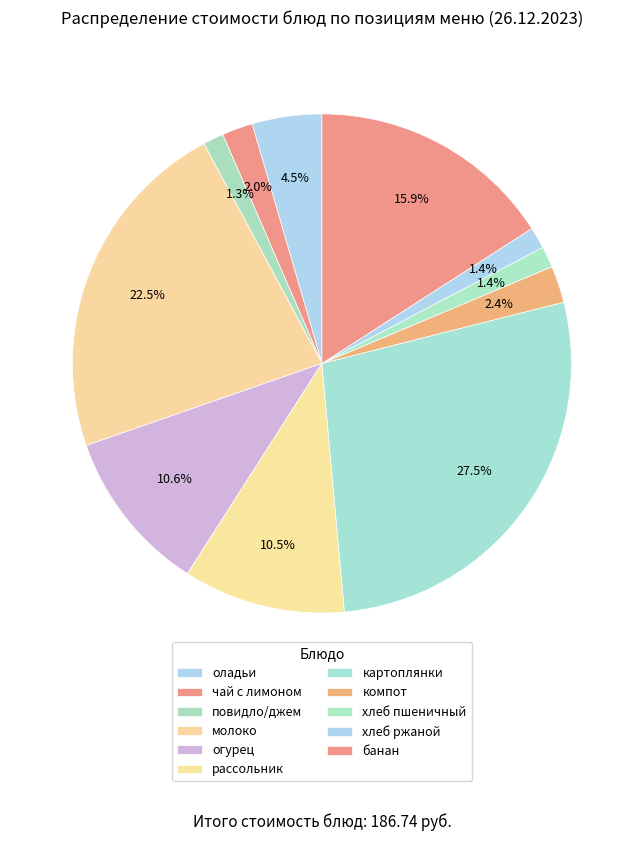

To the nearest percent, what portion does компот represent?

2%